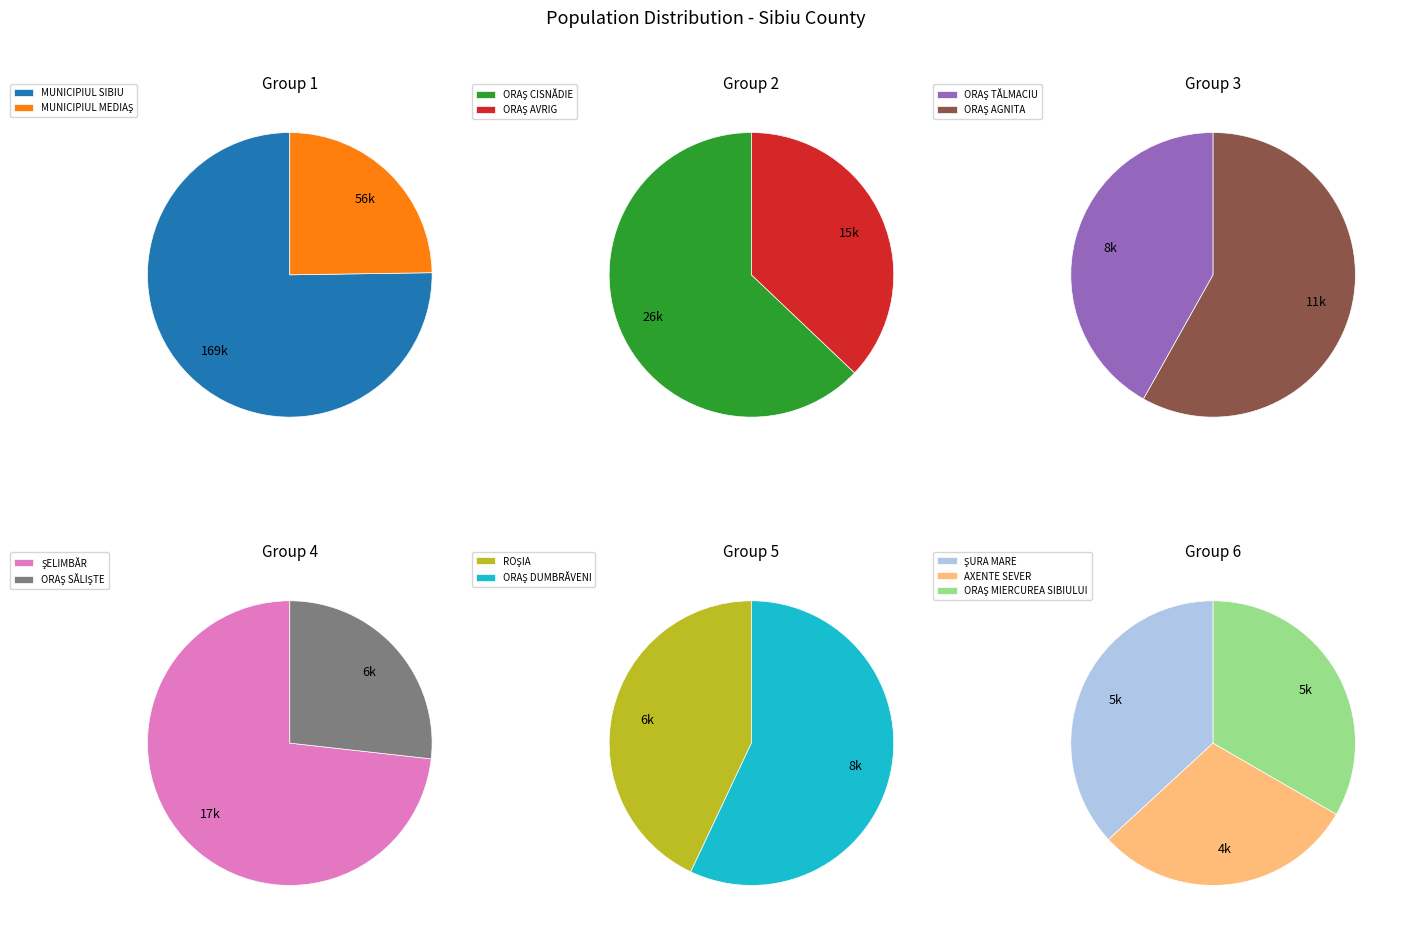

Is it true that ORAŞ AGNITA is 3% of the pie?

True